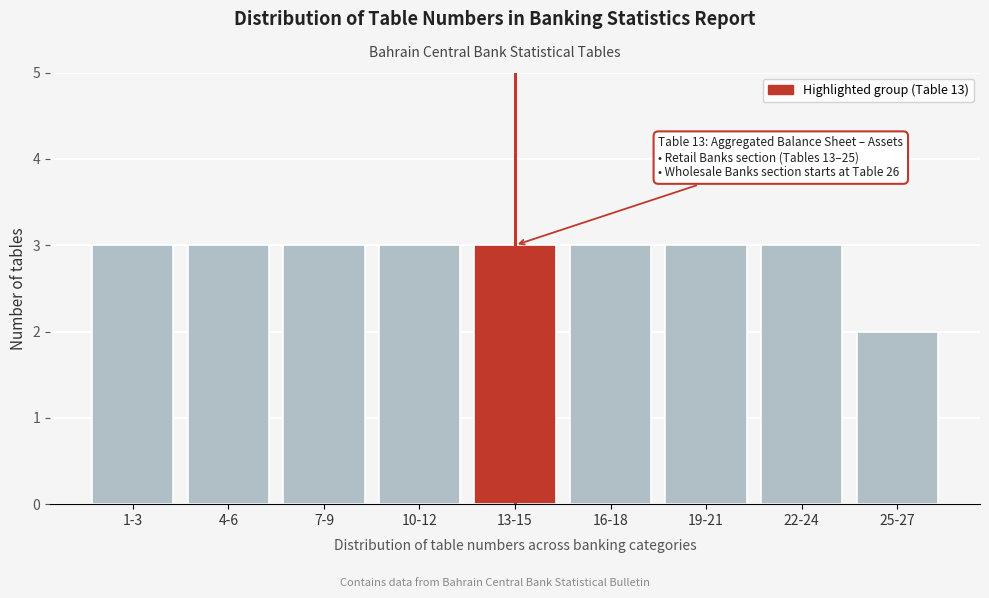

Reading left to right, transcribe all the data shown in this chart.

1-3=3	4-6=3	7-9=3	10-12=3	13-15=3	16-18=3	19-21=3	22-24=3	25-27=2